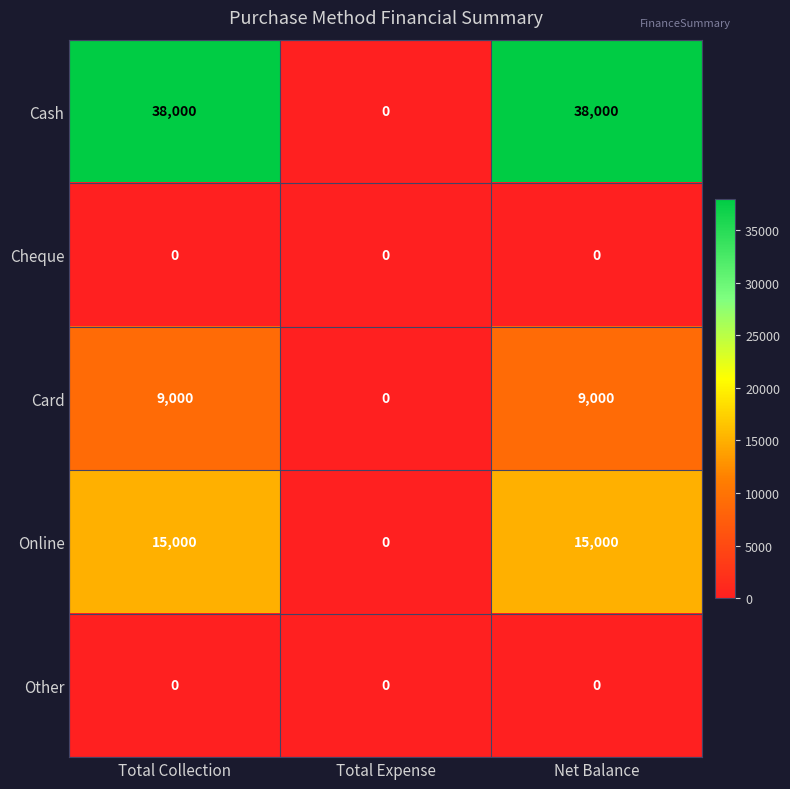

At which label does Cash reach its minimum?

Total Expense